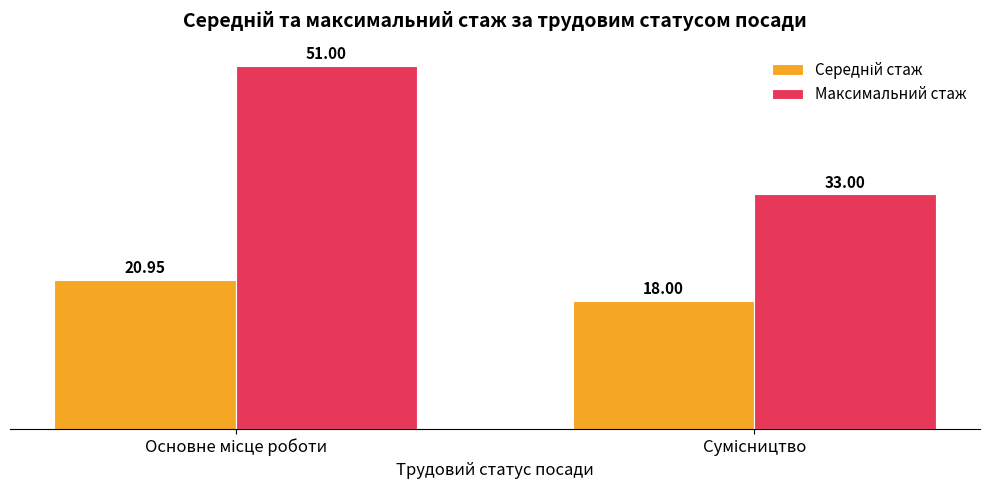

Which series has the largest range (max minus min)?

Максимальний стаж